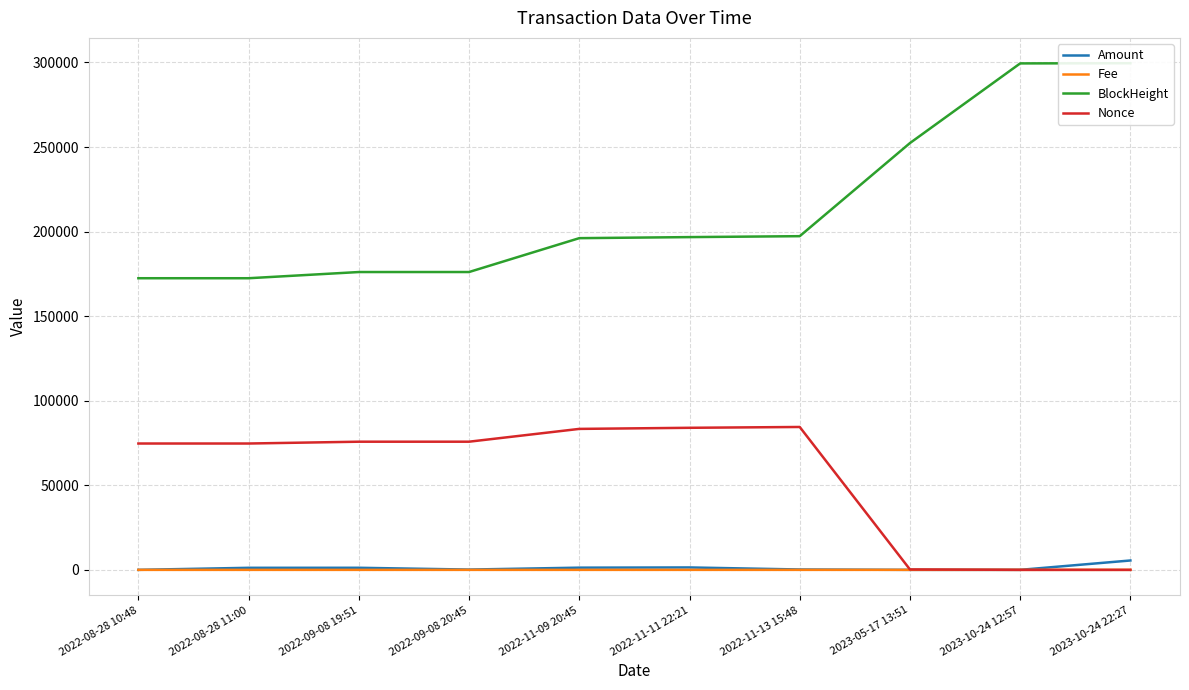

At which category is the sum across all series the highest?

2023-10-24 22:27